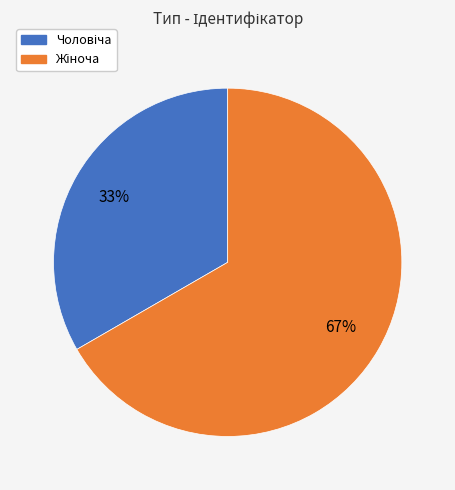

Count the number of slices in the pie.

2